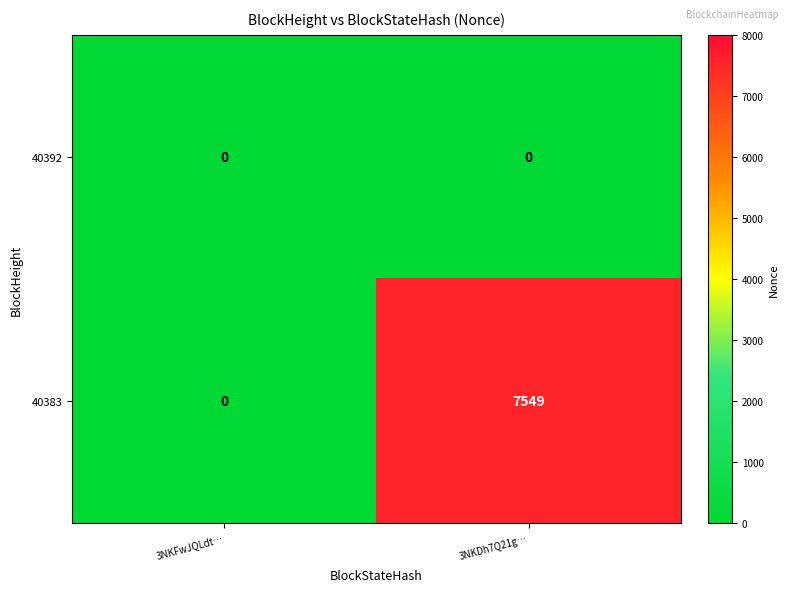

Rank the series by their average value, from lowest to highest.

40392, 40383